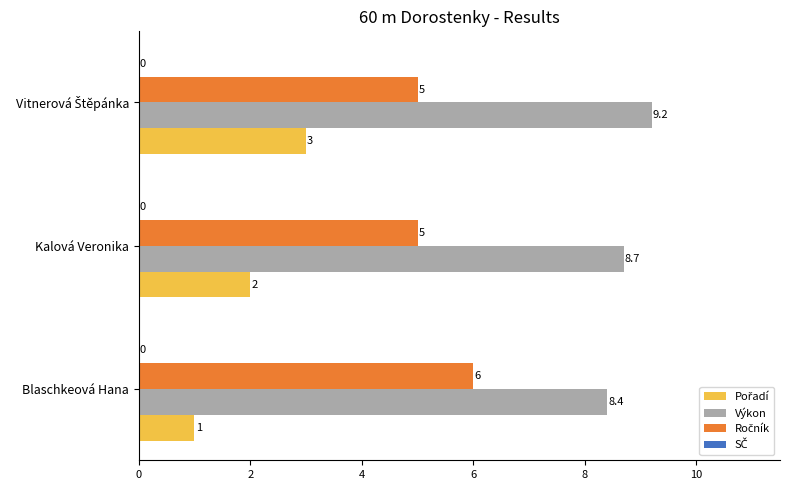

How many categories are shown in the chart?

3